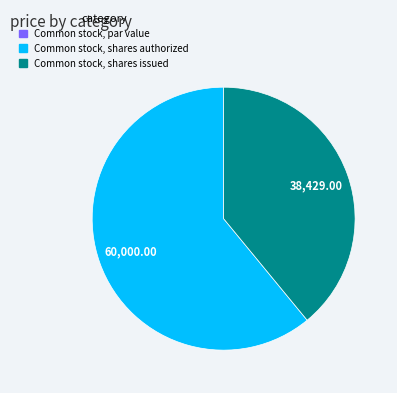

Do Common stock, shares authorized and Common stock, shares issued together represent more than half of the pie?

Yes